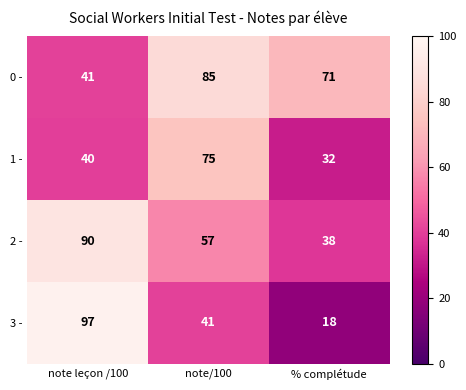

Reading right to left, extract all data points from this chart.

0 -: % complétude=71	note/100=85	note leçon /100=41
1 -: % complétude=32	note/100=75	note leçon /100=40
2 -: % complétude=38	note/100=57	note leçon /100=90
3 -: % complétude=18	note/100=41	note leçon /100=97